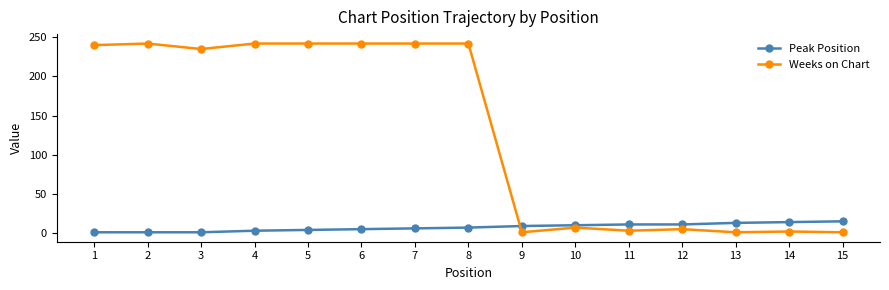

What is the sum of all Weeks on Chart values?

1947